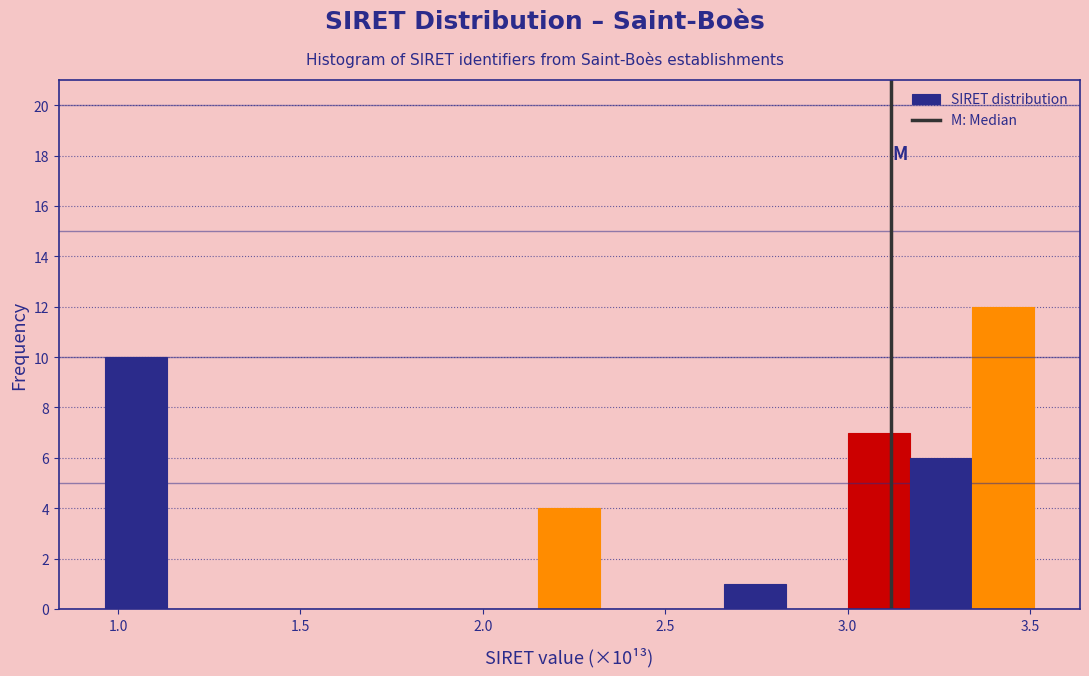

Around what value on the x-axis is the tallest bar? Give the approximate position of its centre, as read against the axis.

3.40